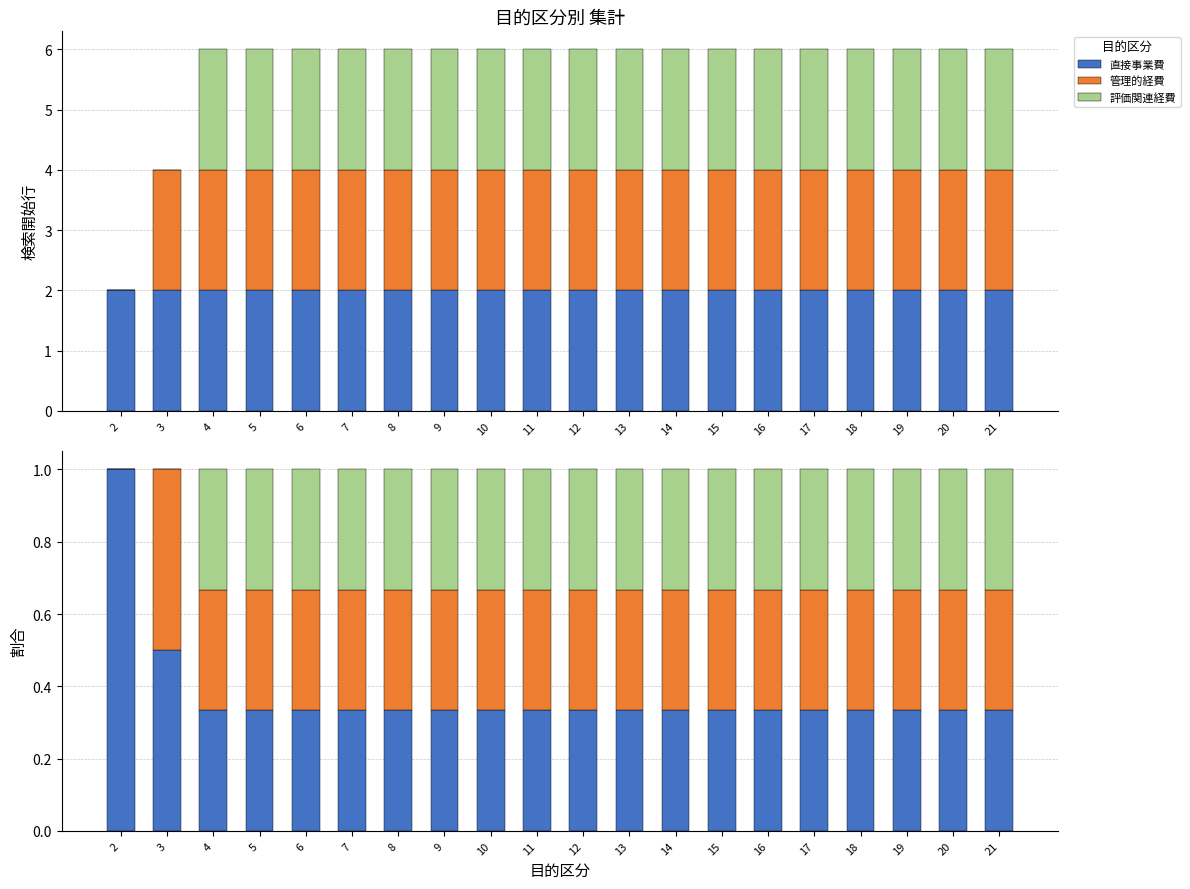

Rank the series by their maximum value, from lowest to highest.

評価関連経費, 管理的経費, 直接事業費